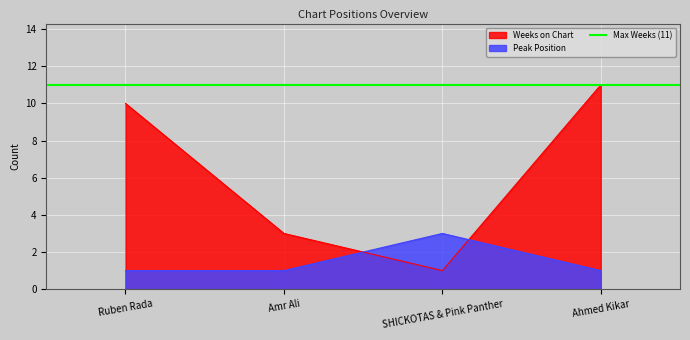

What is the difference between the maximum and minimum values in the Weeks on Chart series?

10